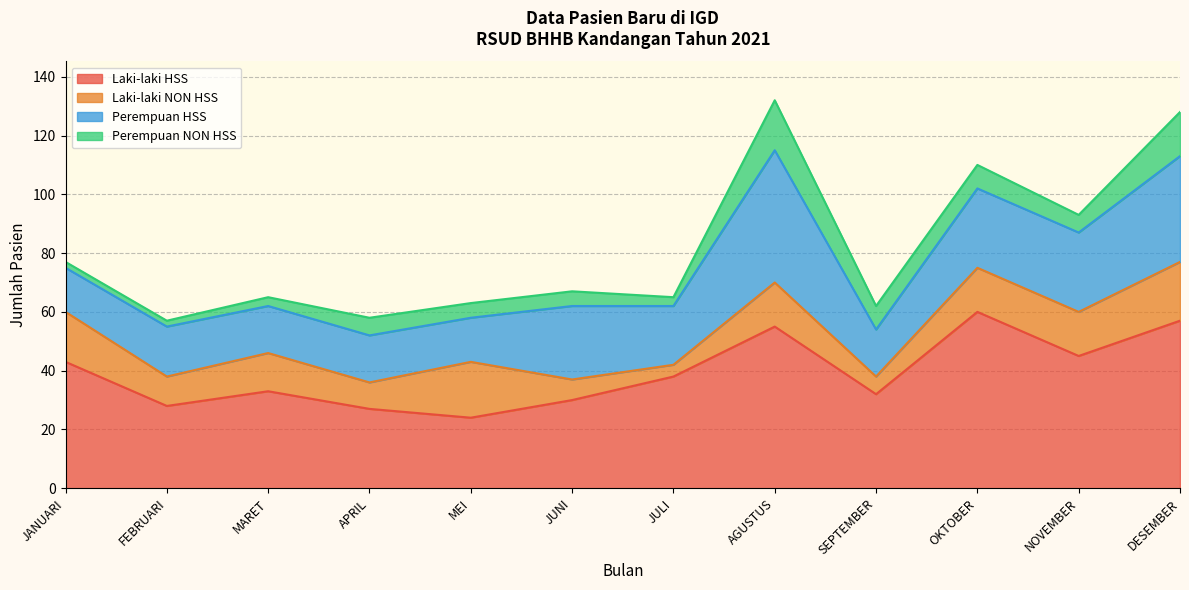

True or false: Laki-laki HSS and Laki-laki NON HSS cross at least once.

False